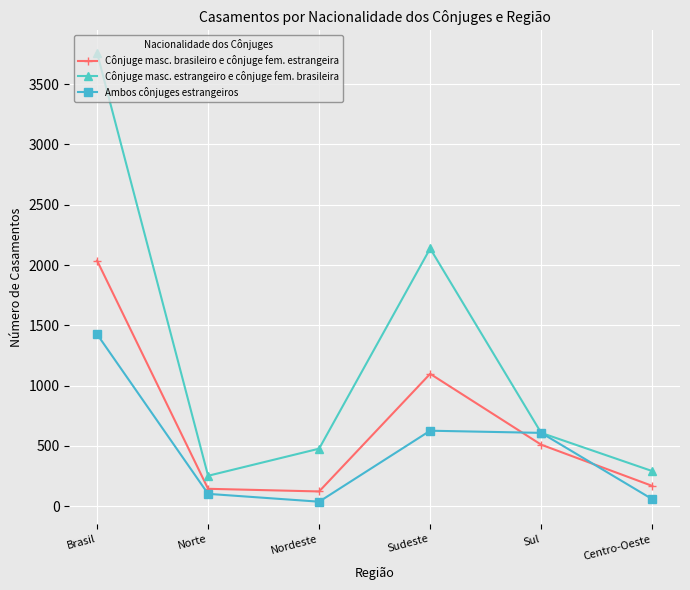

Which category has the highest value across all series?

Brasil